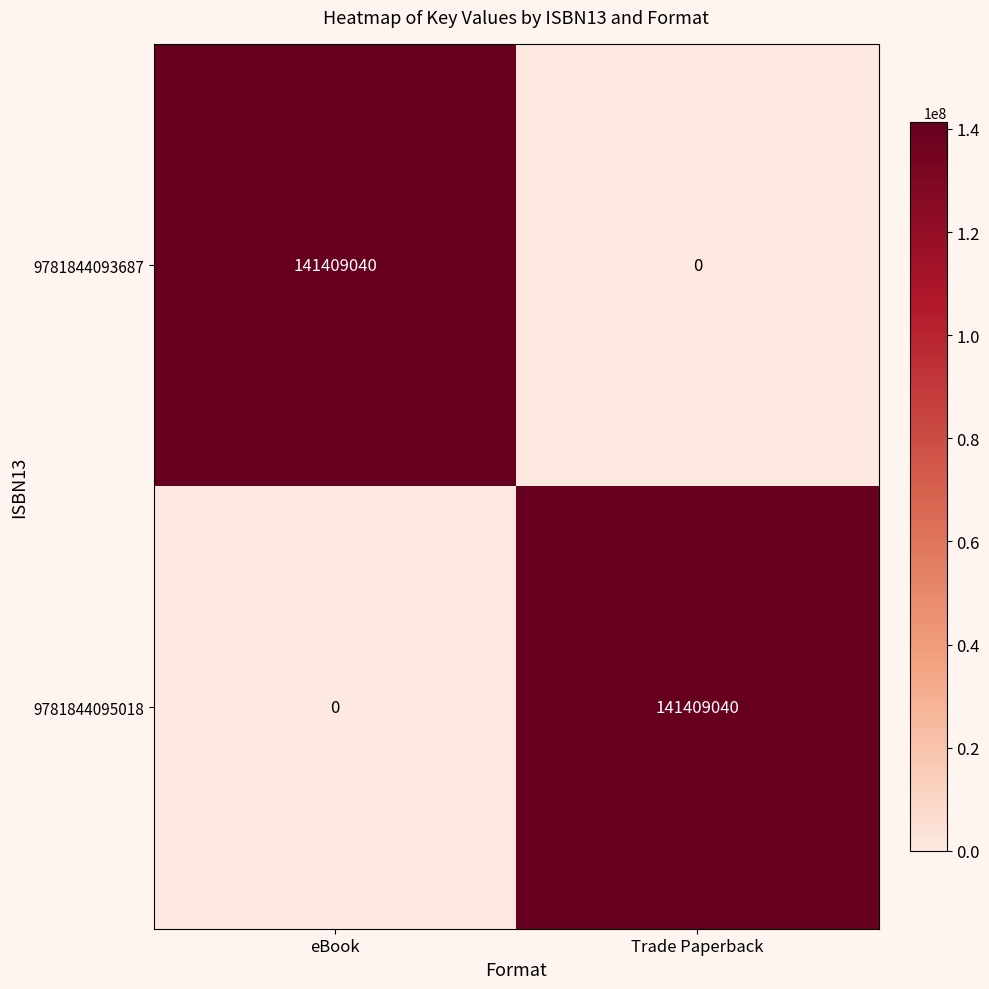

What is the difference between the 9781844095018 values at Trade Paperback and eBook?

141409040